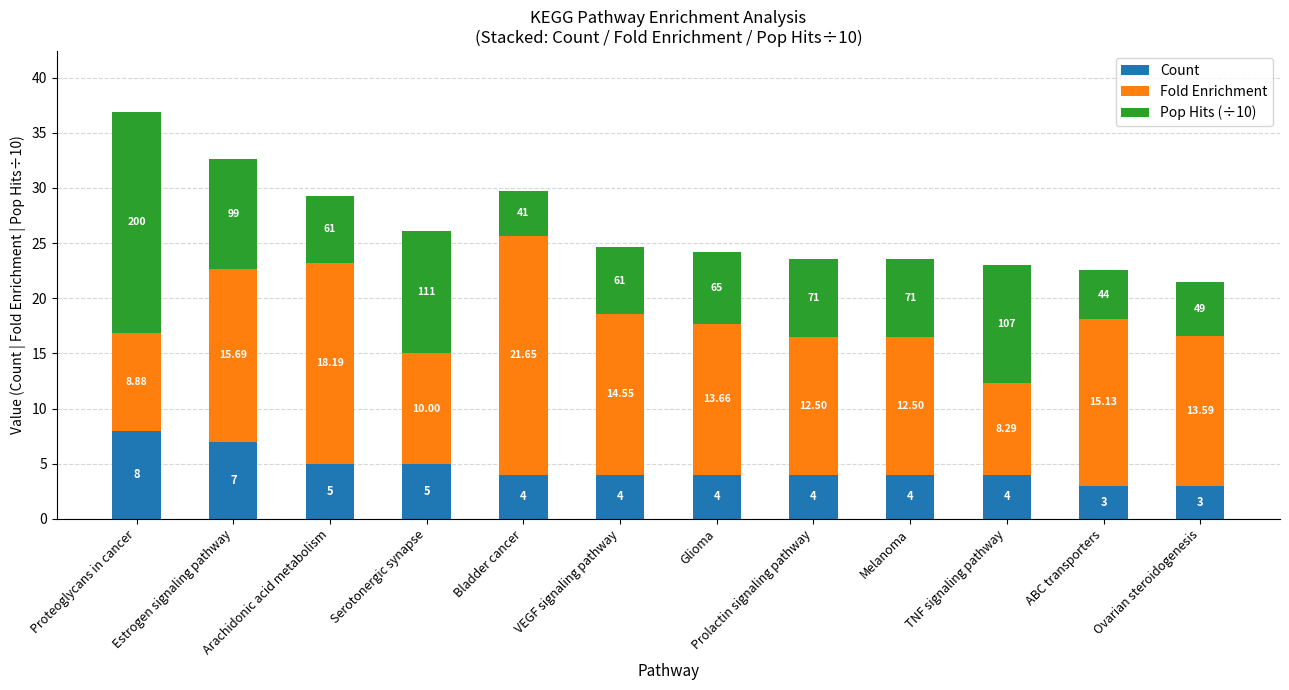

What is the sum of the Count values at Serotonergic synapse and TNF signaling pathway?

9.0